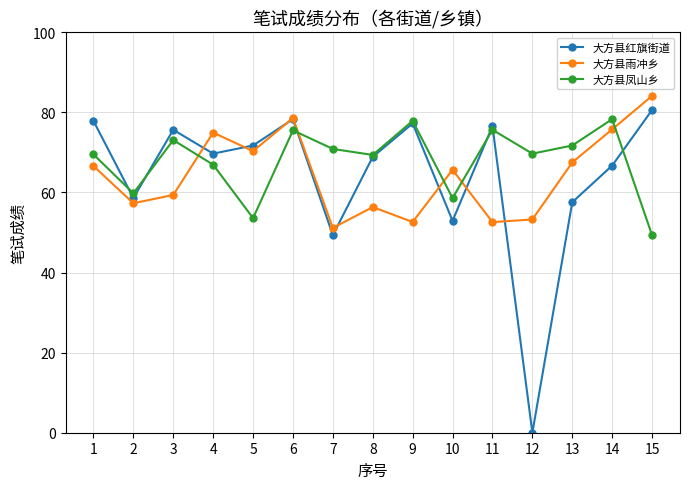

What is the sum of all 大方县雨冲乡 values?

966.2